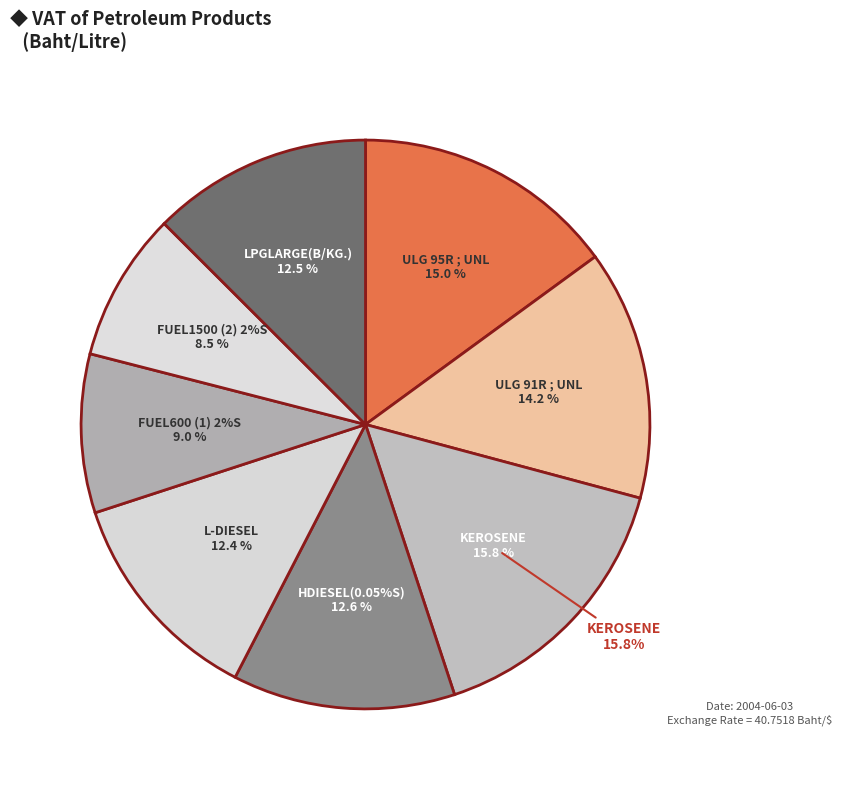

Is there a majority slice in this chart?

No